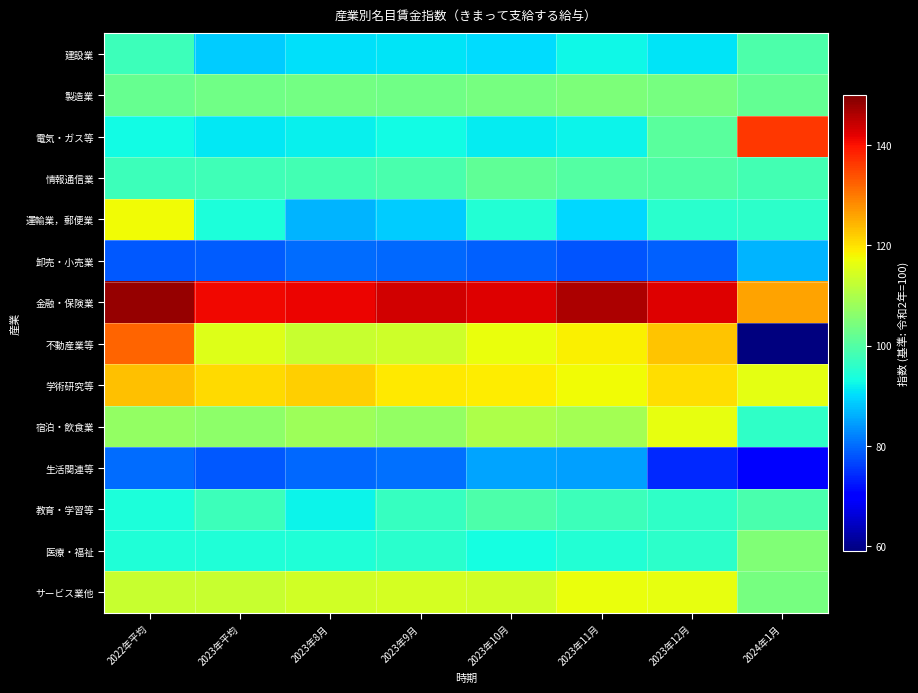

Reading left to right, list all the values displayed in this chart.

建設業: 2022年平均=97.5	2023年平均=88.6	2023年8月=90.3	2023年9月=90.9	2023年10月=90.2	2023年11月=92.7	2023年12月=90.7	2024年1月=99.3
製造業: 2022年平均=102.3	2023年平均=103.4	2023年8月=103.7	2023年9月=103.2	2023年10月=104.1	2023年11月=104.8	2023年12月=103.8	2024年1月=101.8
電気・ガス等: 2022年平均=92.8	2023年平均=91.3	2023年8月=91.8	2023年9月=92.9	2023年10月=91.5	2023年11月=92.1	2023年12月=100.6	2024年1月=136.4
情報通信業: 2022年平均=97.6	2023年平均=98.1	2023年8月=98.3	2023年9月=99.0	2023年10月=101.4	2023年11月=100.1	2023年12月=99.7	2024年1月=98.2
運輸業，郵便業: 2022年平均=117.6	2023年平均=94.1	2023年8月=86.4	2023年9月=88.7	2023年10月=94.6	2023年11月=89.8	2023年12月=95.5	2024年1月=95.8
卸売・小売業: 2022年平均=78.5	2023年平均=78.6	2023年8月=80.1	2023年9月=79.7	2023年10月=79.2	2023年11月=77.9	2023年12月=79.1	2024年1月=86.5
金融・保険業: 2022年平均=148.2	2023年平均=140.8	2023年8月=141.4	2023年9月=143.4	2023年10月=142.4	2023年11月=146.2	2023年12月=142.2	2024年1月=125.9
不動産業等: 2022年平均=132.1	2023年平均=115.4	2023年8月=112.8	2023年9月=113.6	2023年10月=116.8	2023年11月=118.6	2023年12月=122.9	2024年1月=59.3
学術研究等: 2022年平均=123.0	2023年平均=120.7	2023年8月=121.7	2023年9月=119.4	2023年10月=119.0	2023年11月=117.5	2023年12月=120.2	2024年1月=116.1
宿泊・飲食業: 2022年平均=107.1	2023年平均=106.6	2023年8月=108.4	2023年9月=107.1	2023年10月=109.9	2023年11月=109.0	2023年12月=116.3	2024年1月=96.0
生活関連等: 2022年平均=80.1	2023年平均=78.2	2023年8月=79.9	2023年9月=80.5	2023年10月=85.2	2023年11月=84.8	2023年12月=74.0	2024年1月=70.3
教育・学習等: 2022年平均=93.9	2023年平均=97.6	2023年8月=92.1	2023年9月=96.9	2023年10月=99.5	2023年11月=97.6	2023年12月=96.1	2024年1月=99.0
医療・福祉: 2022年平均=94.2	2023年平均=94.4	2023年8月=94.2	2023年9月=95.4	2023年10月=93.3	2023年11月=94.6	2023年12月=95.9	2024年1月=105.2
サービス業他: 2022年平均=112.7	2023年平均=112.9	2023年8月=114.0	2023年9月=114.4	2023年10月=113.9	2023年11月=116.7	2023年12月=116.3	2024年1月=103.9